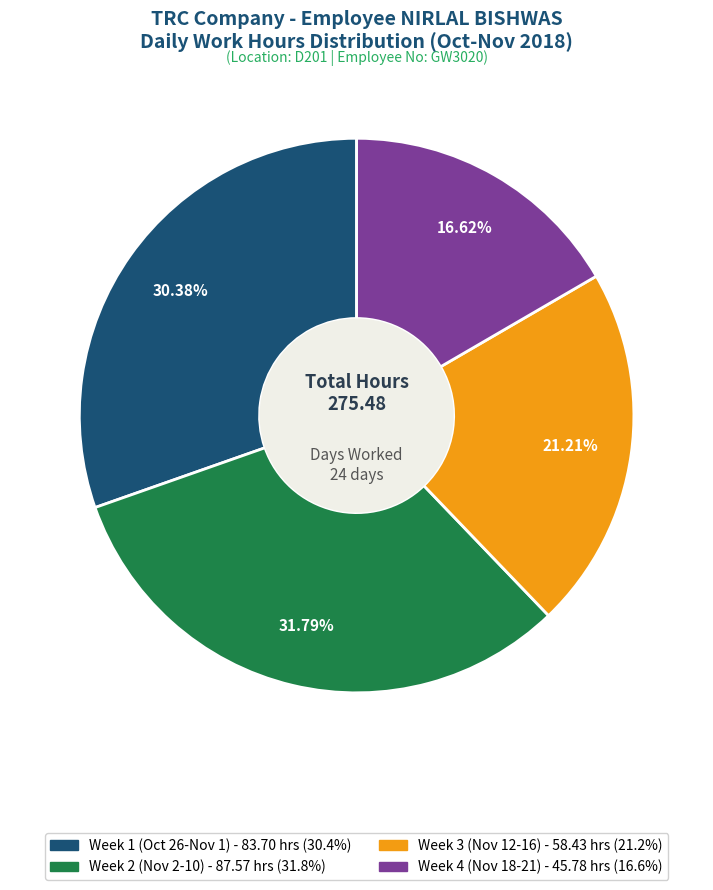

Is there a majority slice in this chart?

No